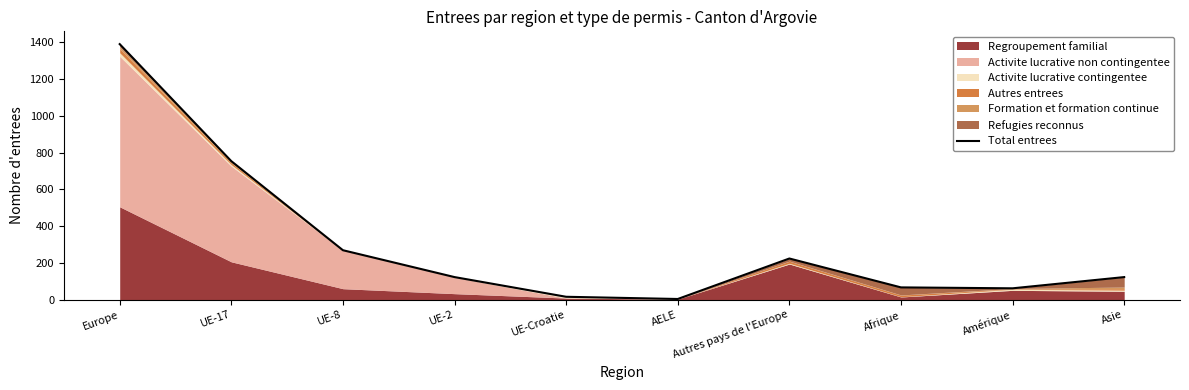

What is the minimum value shown in the chart?

4